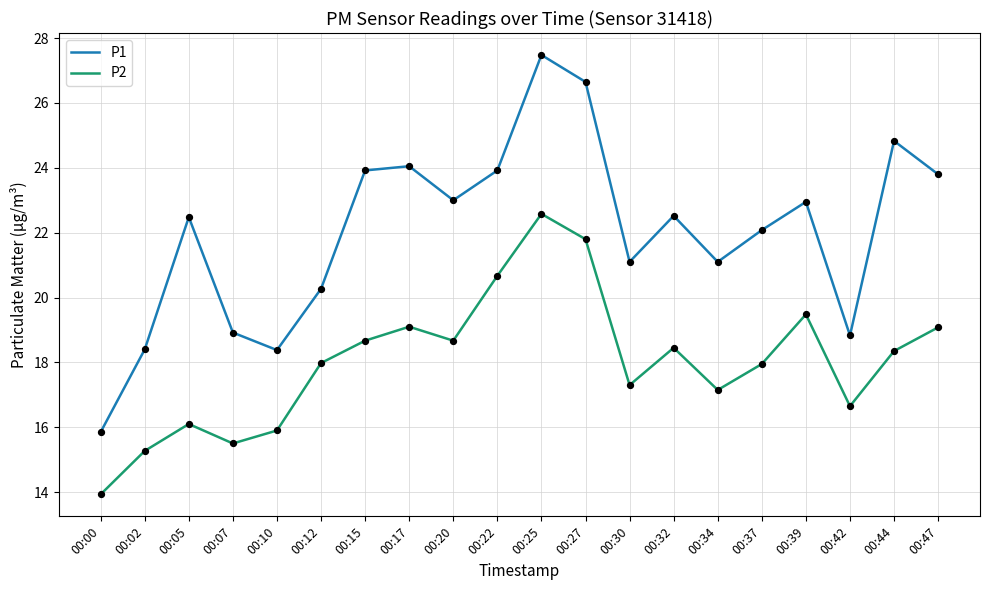

At how many categories does at least one series exceed 21?

14